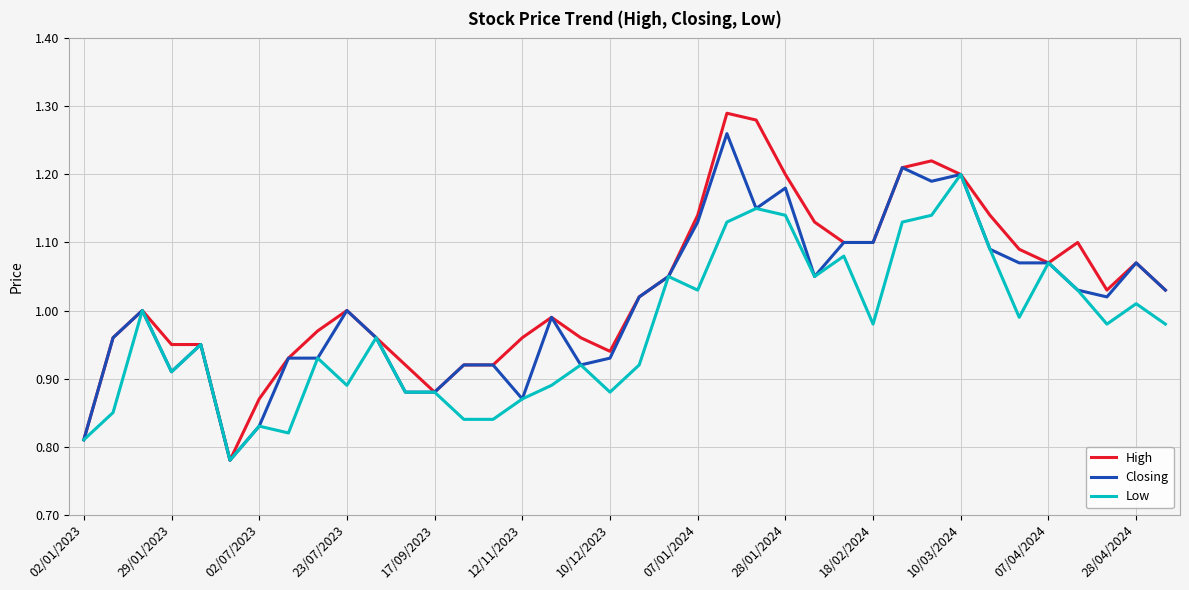

Rank the series by their average value, from lowest to highest.

Low, Closing, High